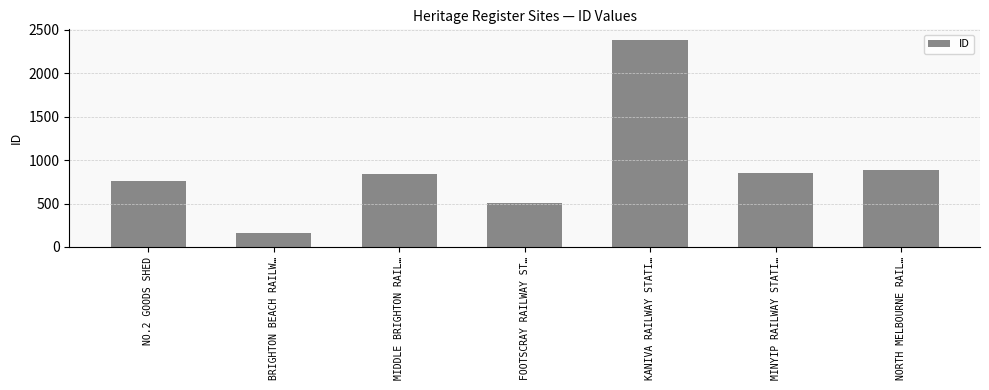

What is the difference between the maximum and second lowest values?

1885